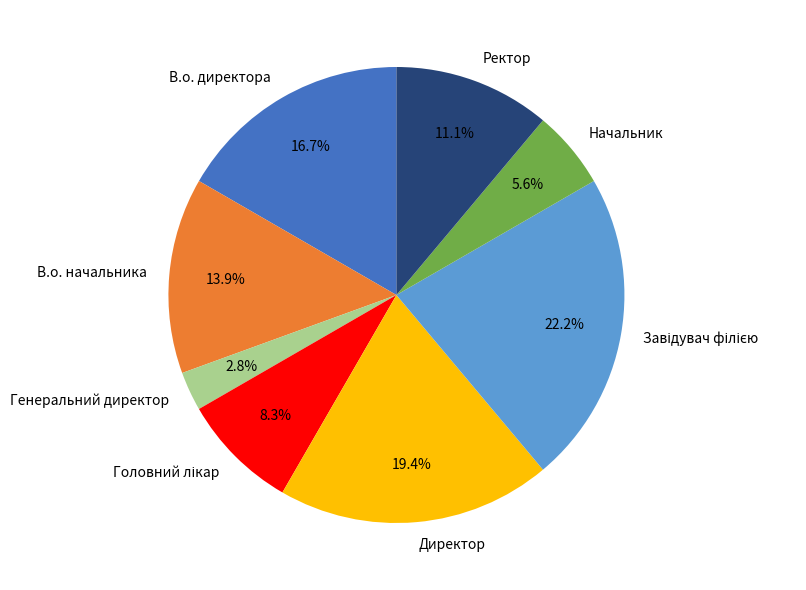

Does any single category account for the majority?

No